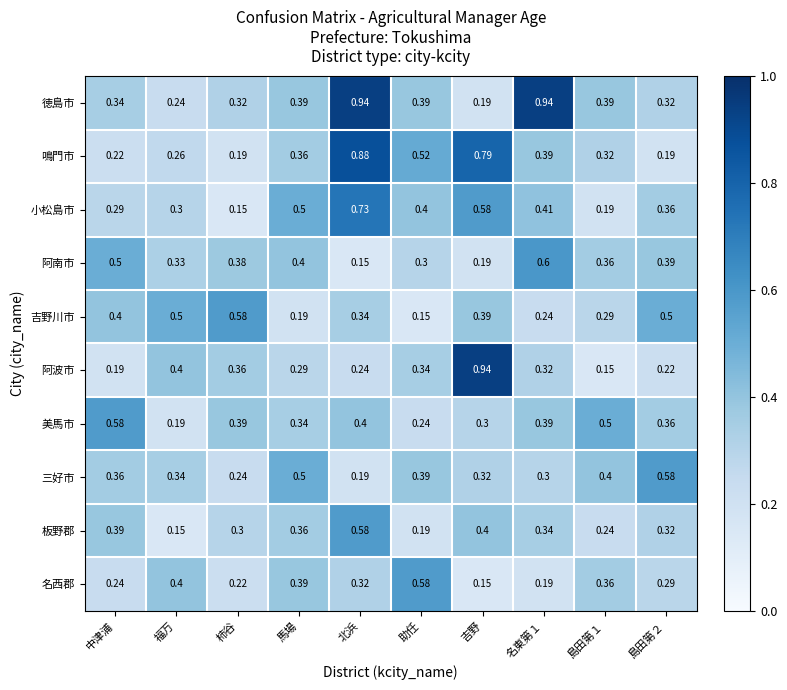

How many categories are shown in the chart?

10